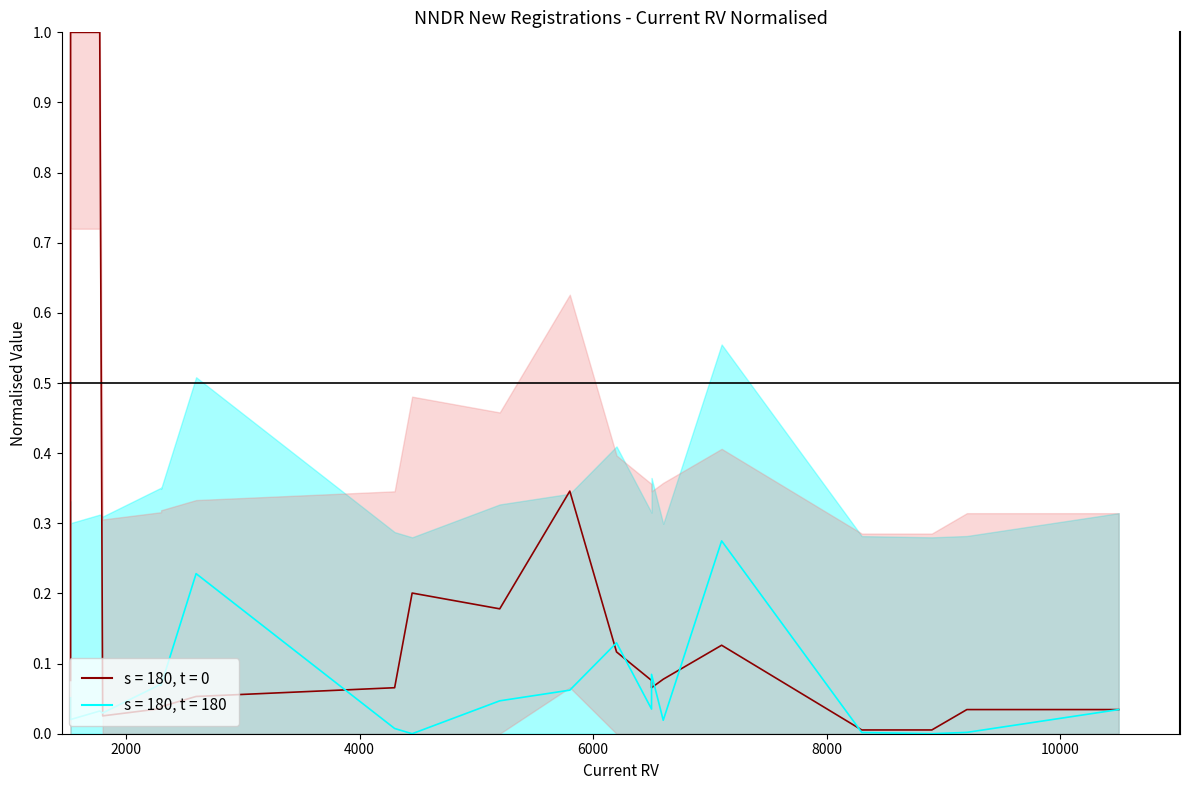

The value of s = 180, t = 0 at 8300 is 0.0. True or false?

False